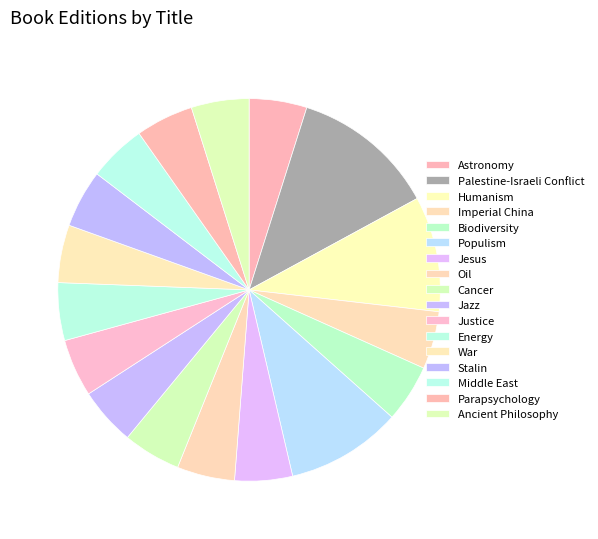

Count the number of slices in the pie.

17